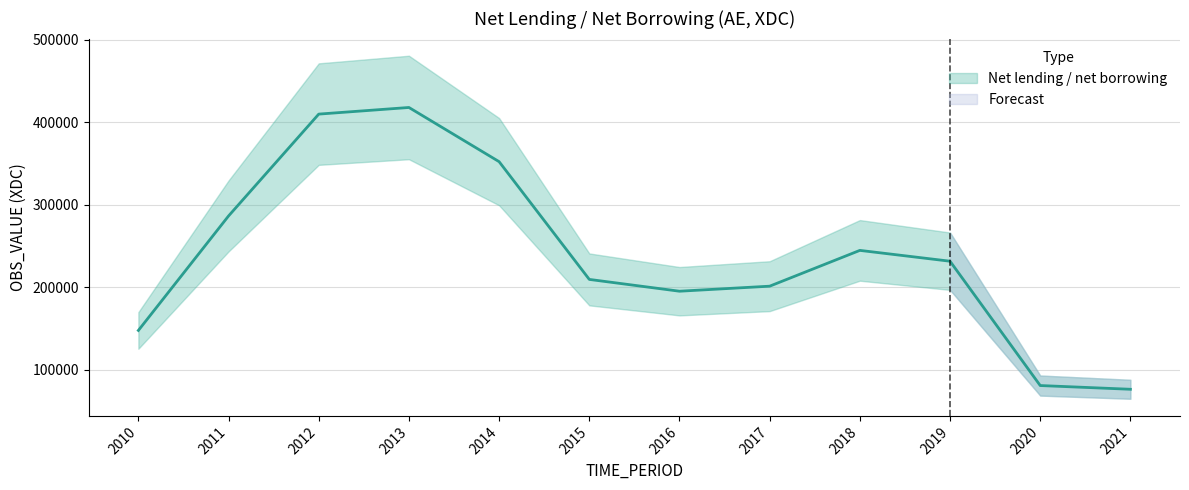

Does the chart have visible grid lines?

Yes